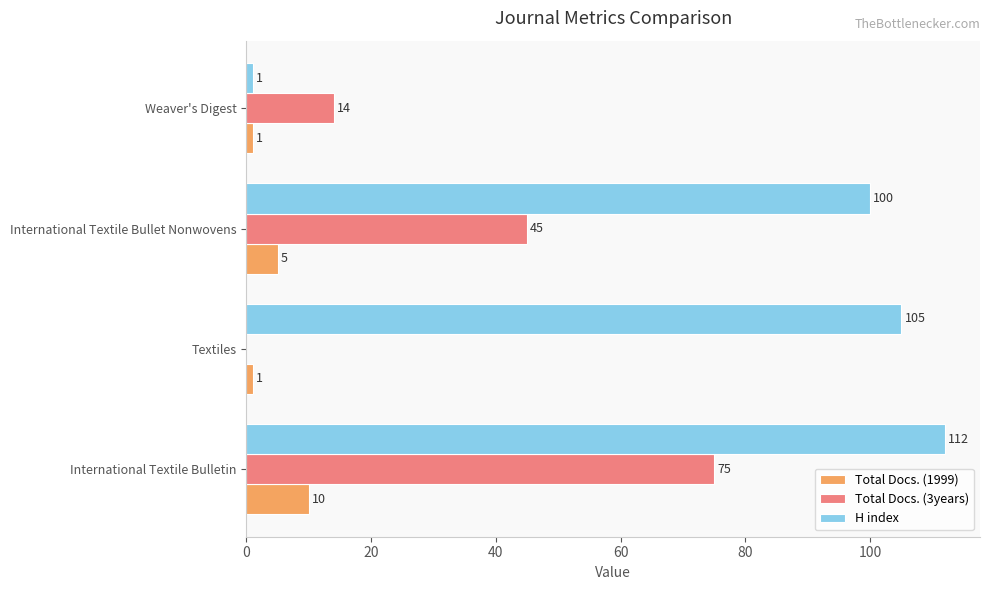

What is the highest value of the Total Docs. (3years) series?

75